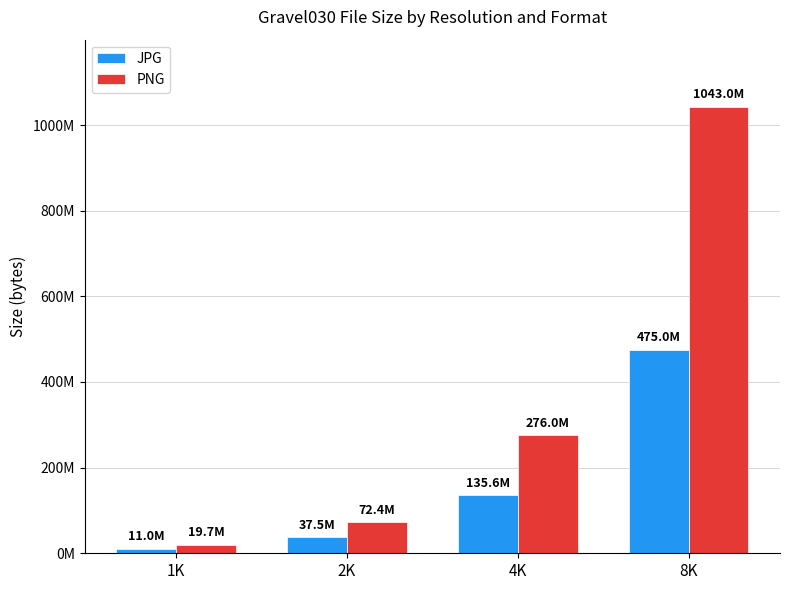

What is the difference between the highest and lowest values at 4K?

140432304